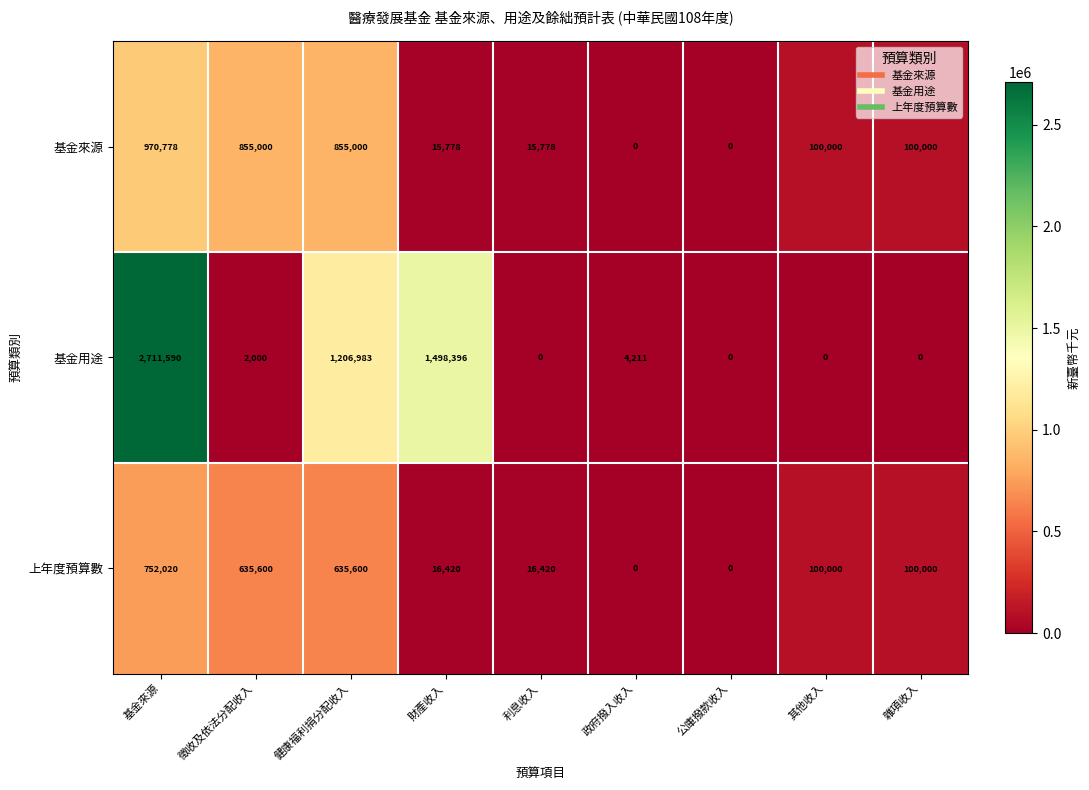

At how many categories does at least one series exceed 2127423?

1